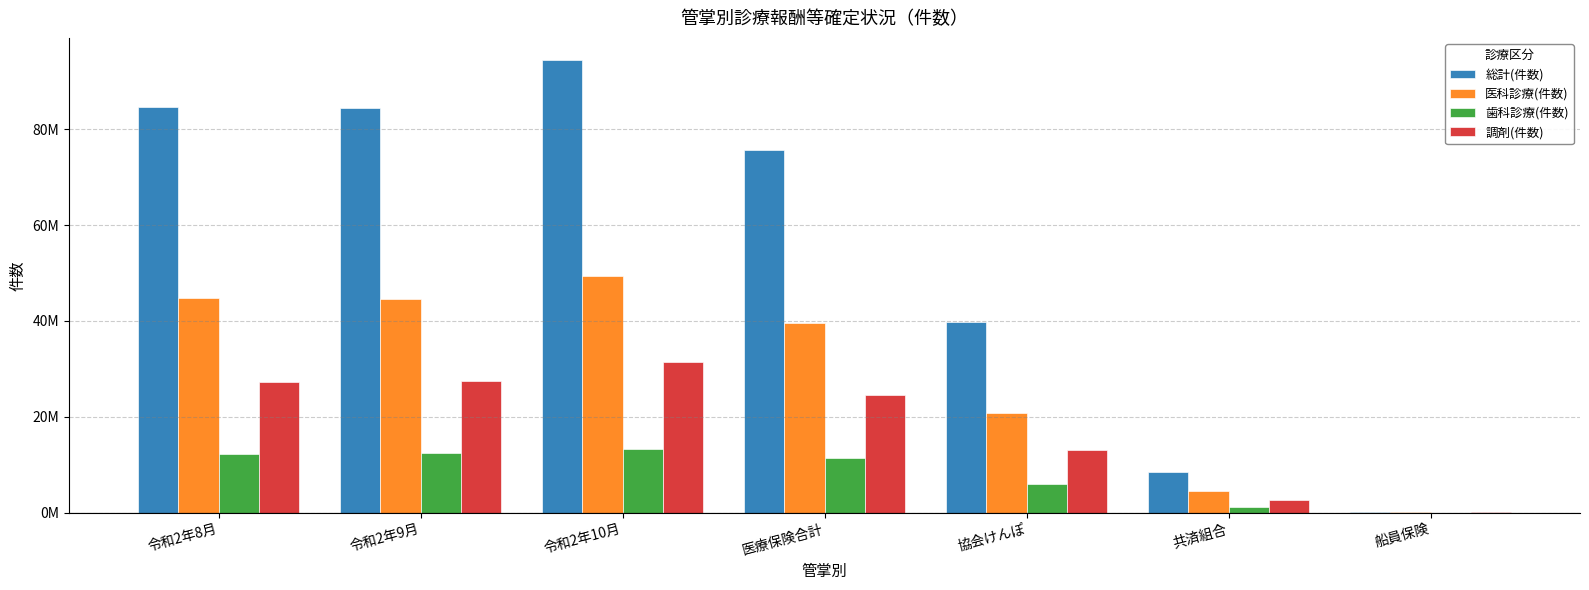

Where does the 歯科診療(件数) series first go above 11447424?

令和2年8月